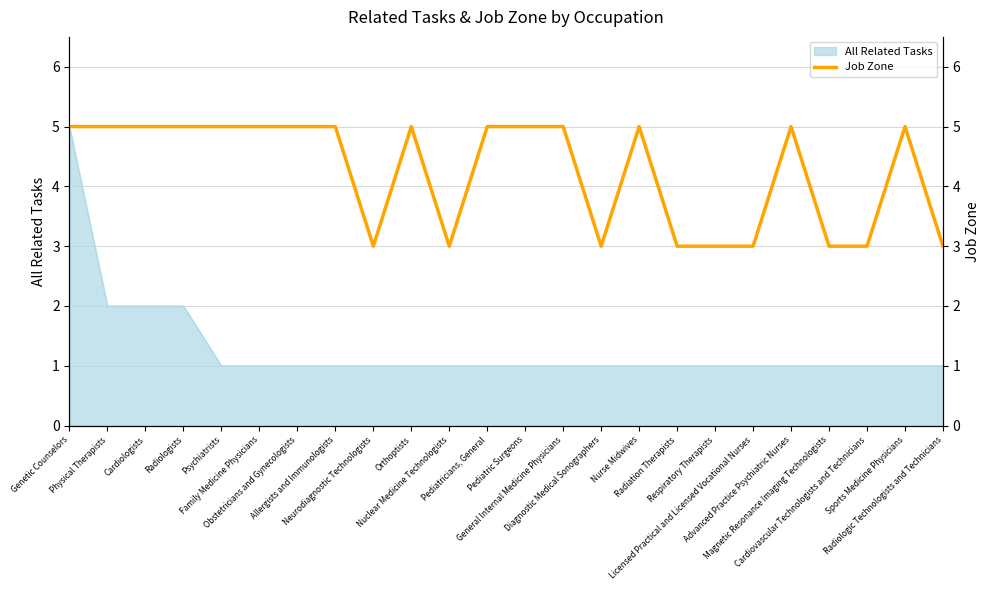

What is the maximum value for All Related Tasks?

5